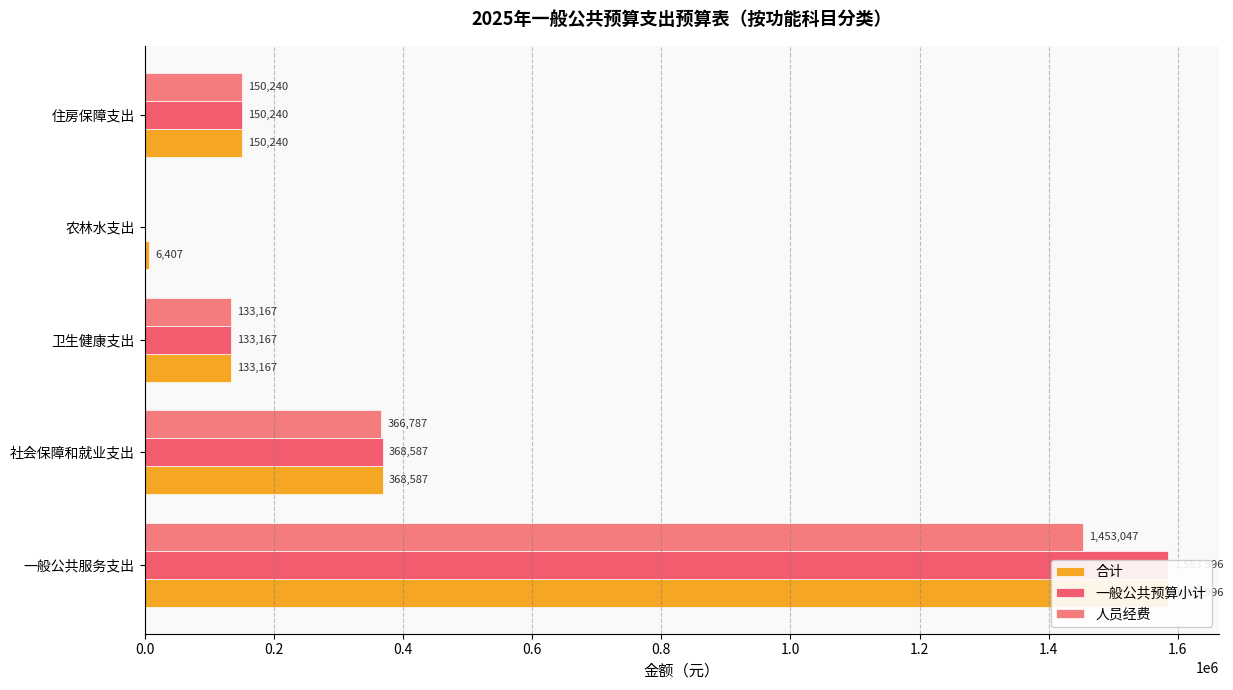

What is the greatest value displayed?

1583996.4